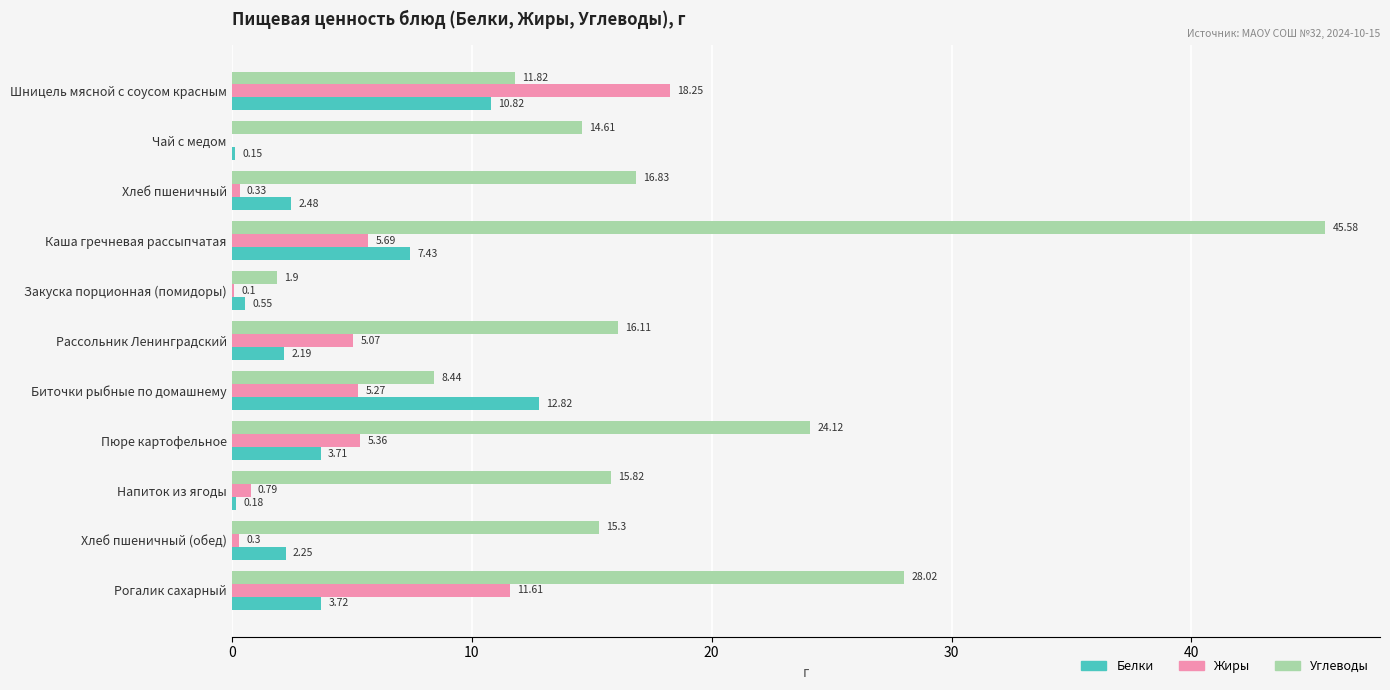

What is the sum of the Углеводы values at Пюре картофельное and Хлеб пшеничный (обед)?

39.4